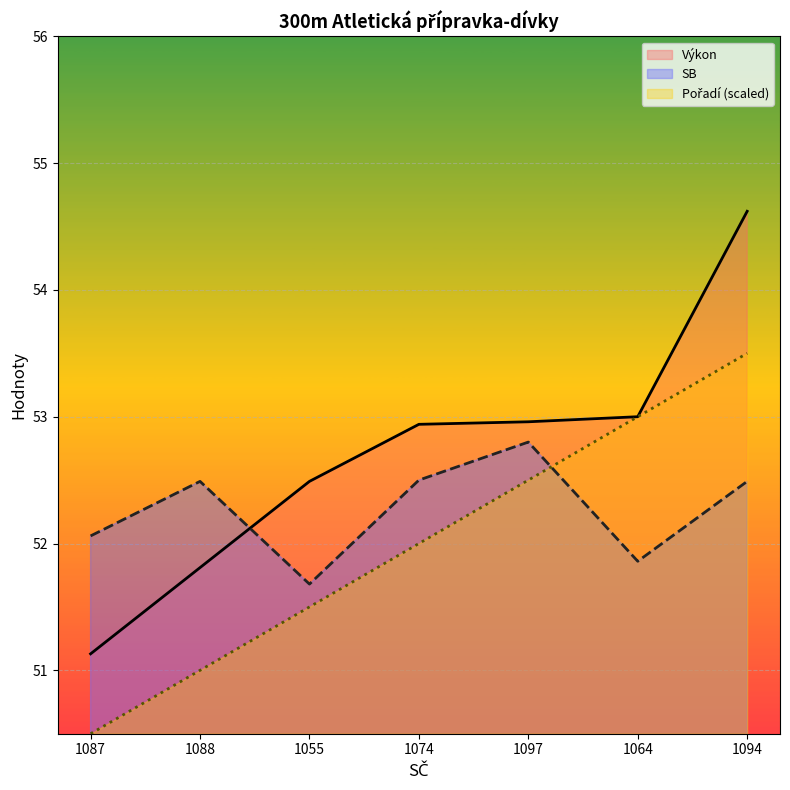

True or false: Pořadí (scaled) has a value of 51.0 at 1088.

True